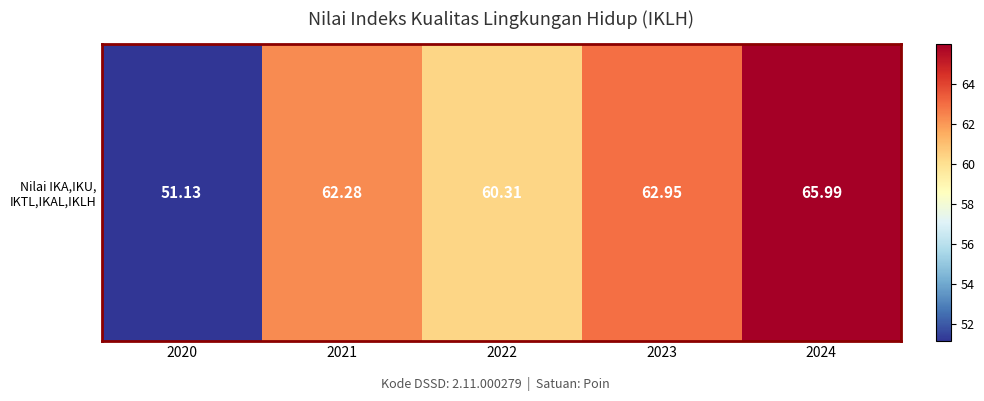

List the labels in order of value, smallest first.

2020, 2022, 2021, 2023, 2024